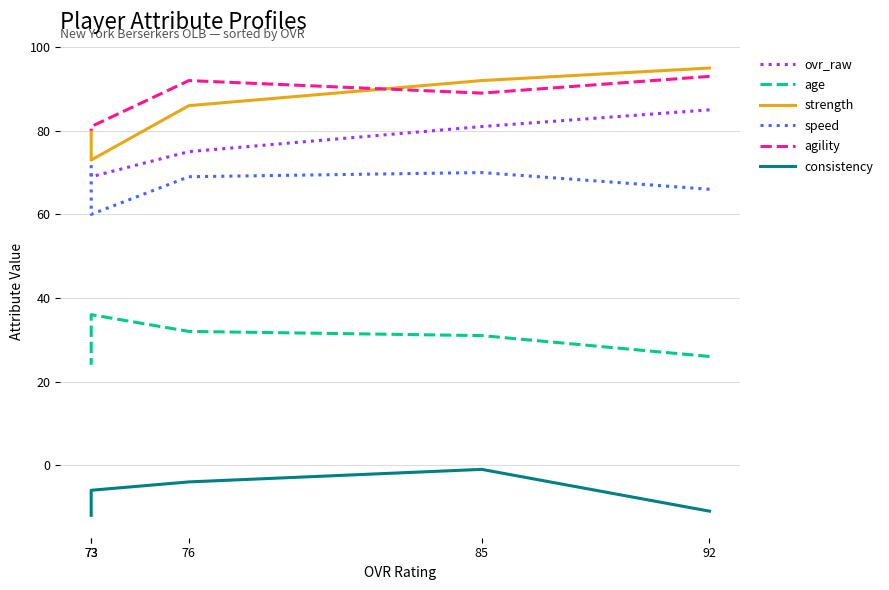

What are all the series names shown in the legend?

ovr_raw, age, strength, speed, agility, consistency